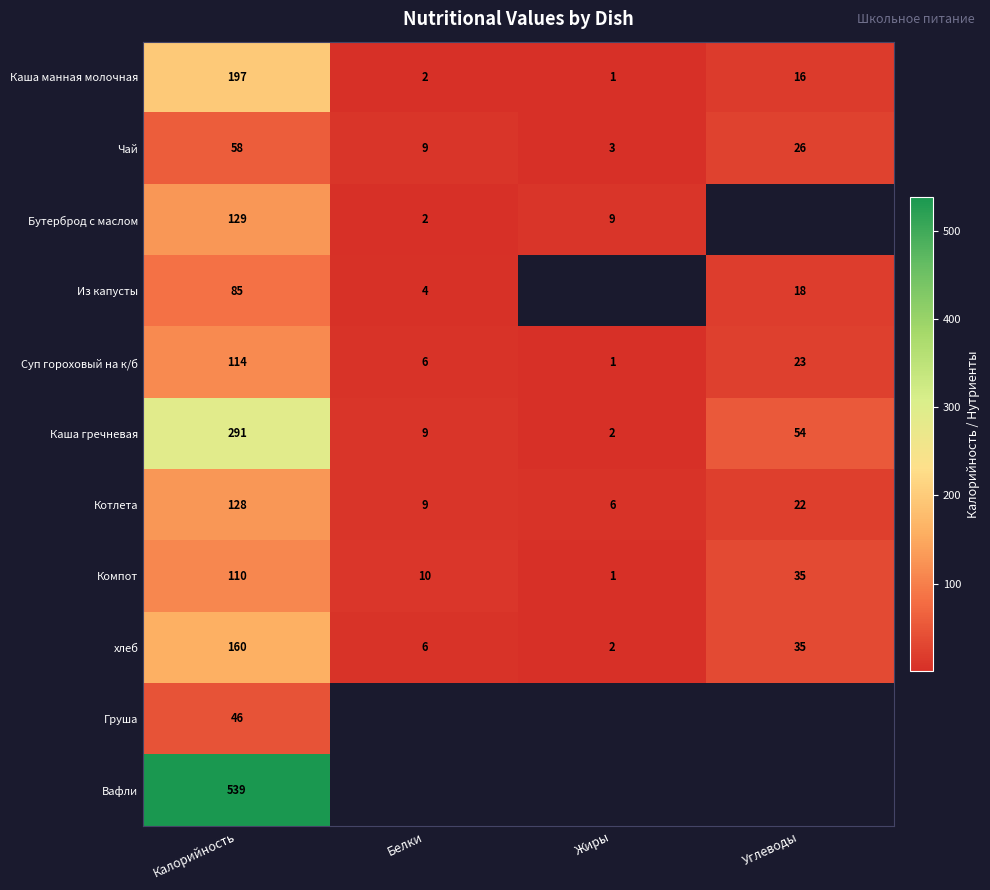

At which label does Компот first exceed 35?

Калорийность